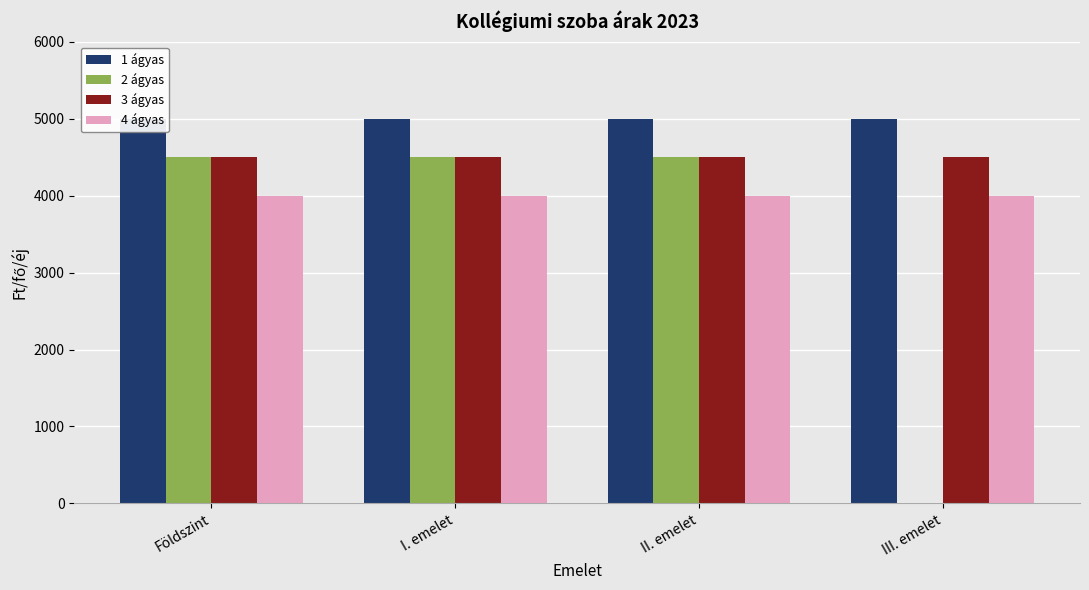

How many groups of bars are there?

4